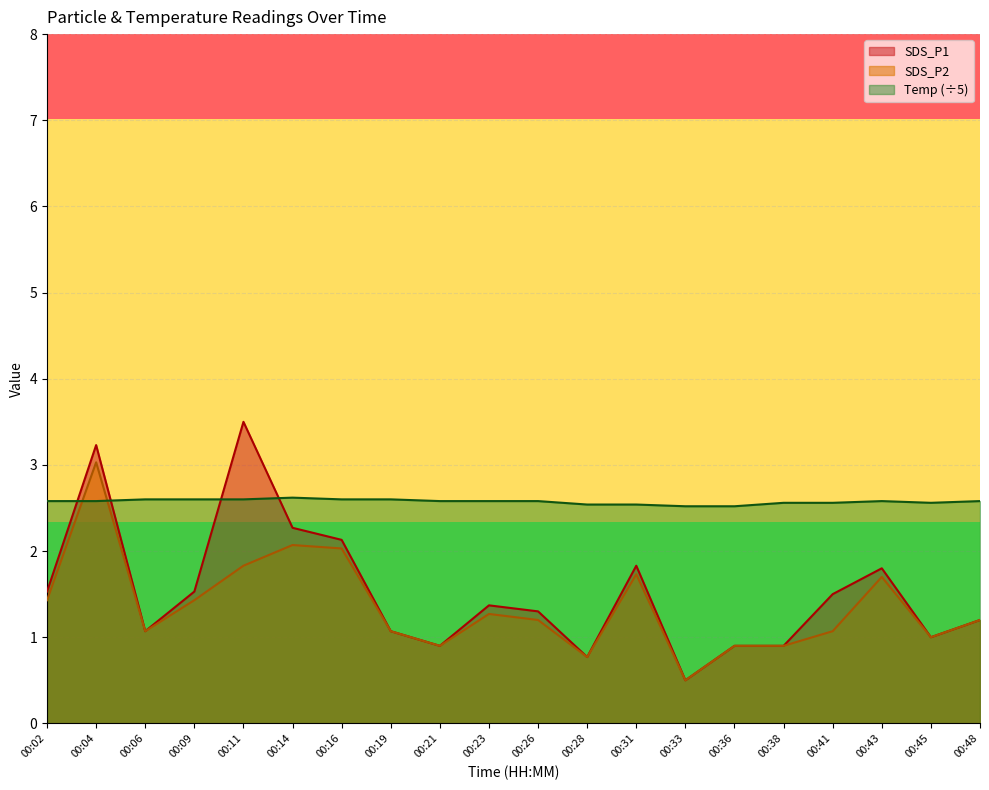

Reading right to left, extract all data points from this chart.

SDS_P1: 1.2	1.0	1.8	1.5	0.9	0.9	0.5	1.8	0.8	1.3	1.4	0.9	1.1	2.1	2.3	3.5	1.5	1.1	3.2	1.5
SDS_P2: 1.2	1.0	1.7	1.1	0.9	0.9	0.5	1.7	0.8	1.2	1.3	0.9	1.1	2.0	2.1	1.8	1.4	1.1	3.0	1.4
Temp: 2.6	2.6	2.6	2.6	2.6	2.5	2.5	2.5	2.5	2.6	2.6	2.6	2.6	2.6	2.6	2.6	2.6	2.6	2.6	2.6